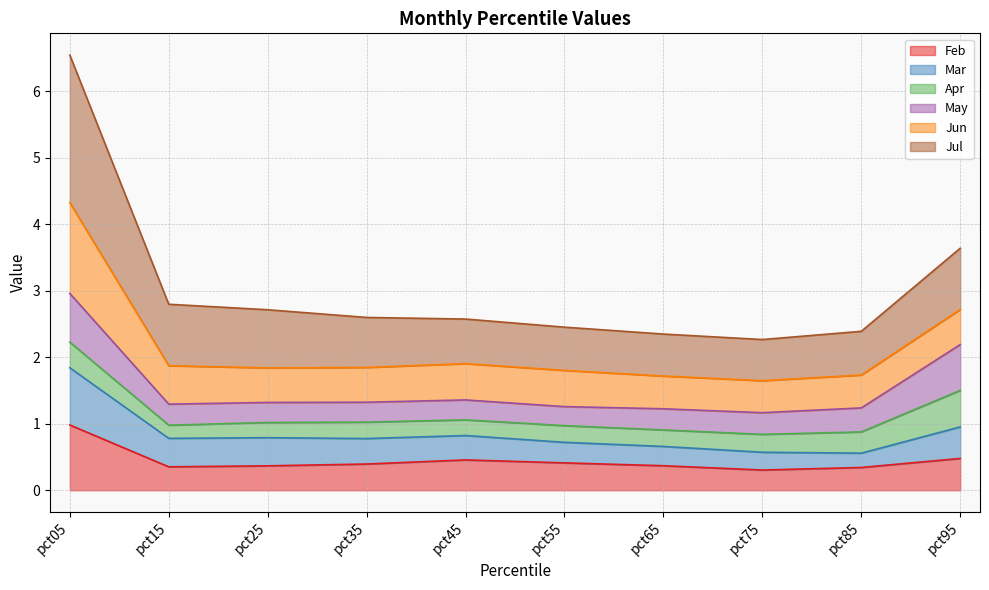

Is it true that Jul equals 3.1 at pct65?

False